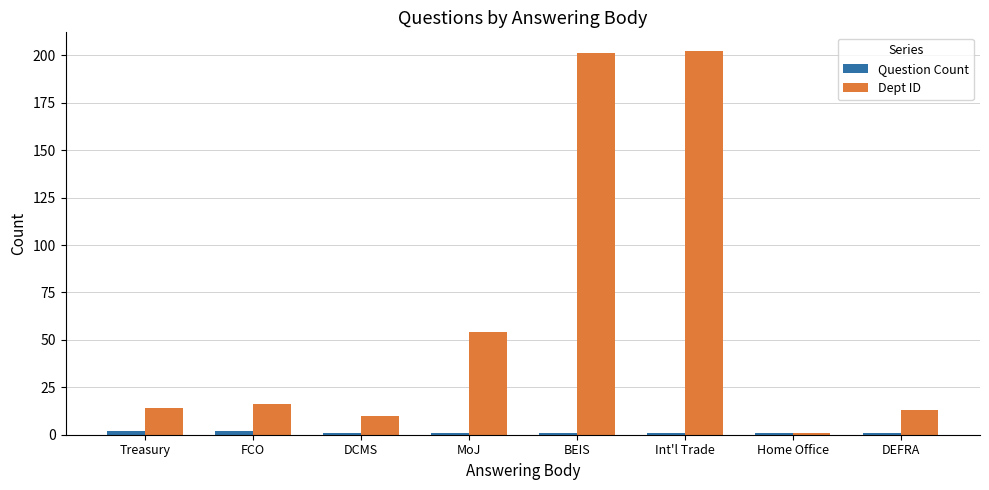

At which label is Dept ID closest to 101?

MoJ